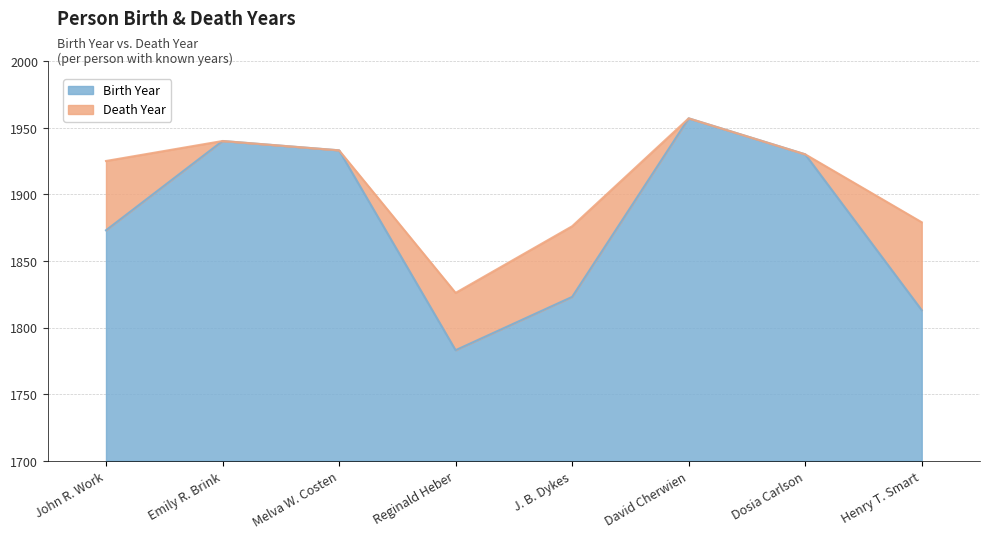

Count the number of categories in the chart.

8